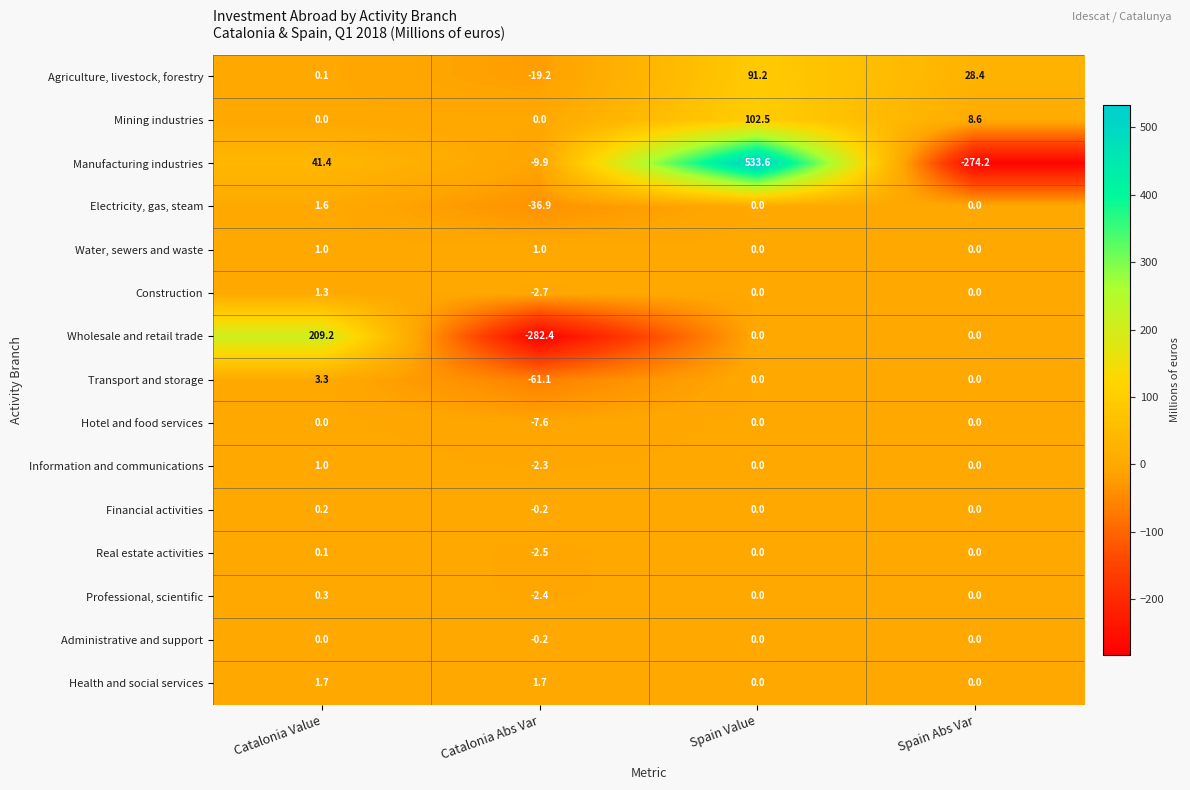

Where is Manufacturing industries nearest to the value 129?

Catalonia Value